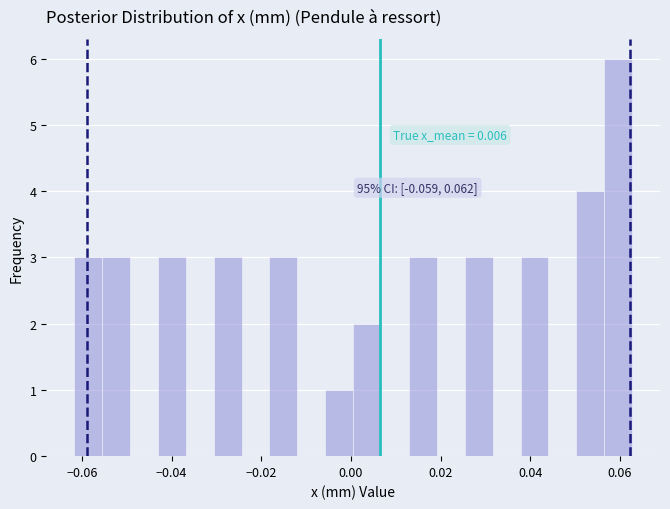

Read against the x-axis, roughly where is the centre of the tallest bar?

0.060